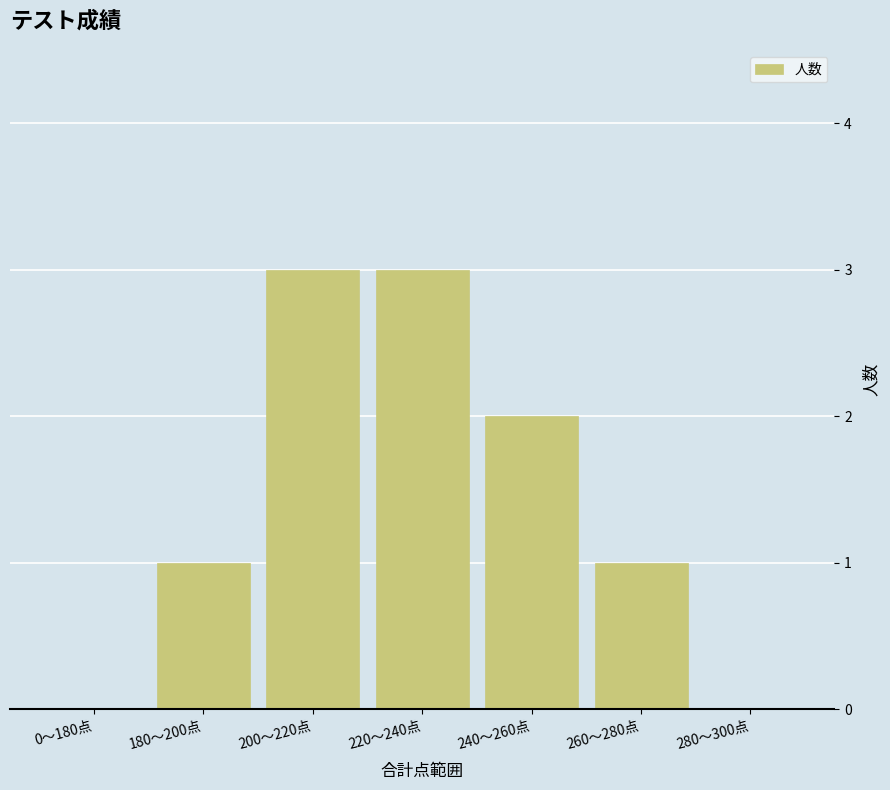

Between 220～240点 and 260～280点, which is larger?

220～240点